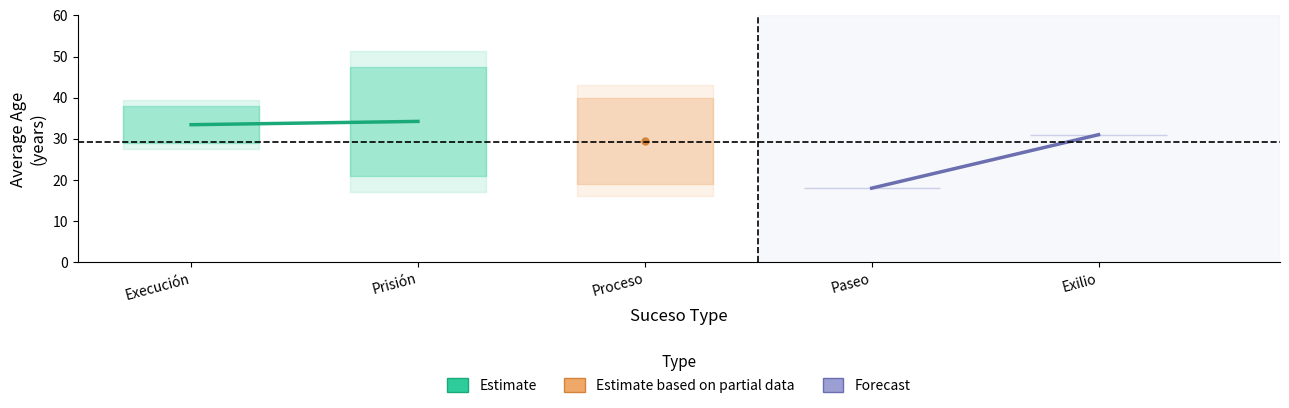

At which category is the sum across all series the highest?

Prisión